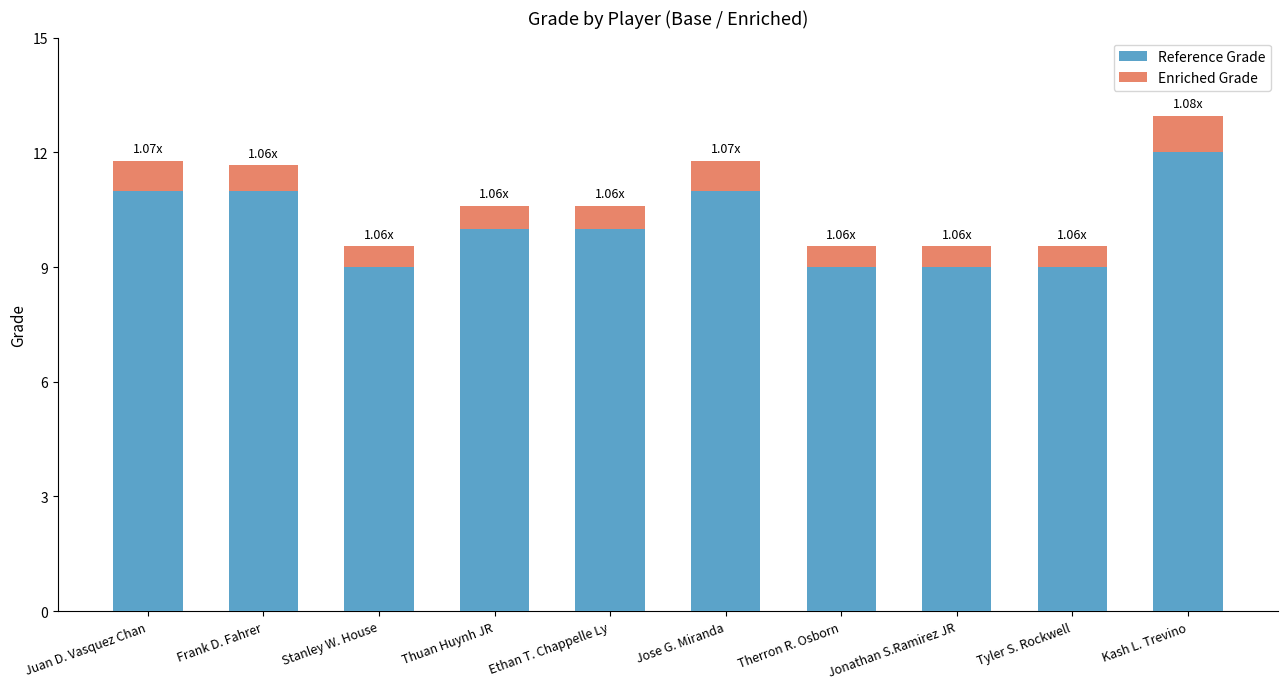

Count the number of data series in this chart.

2